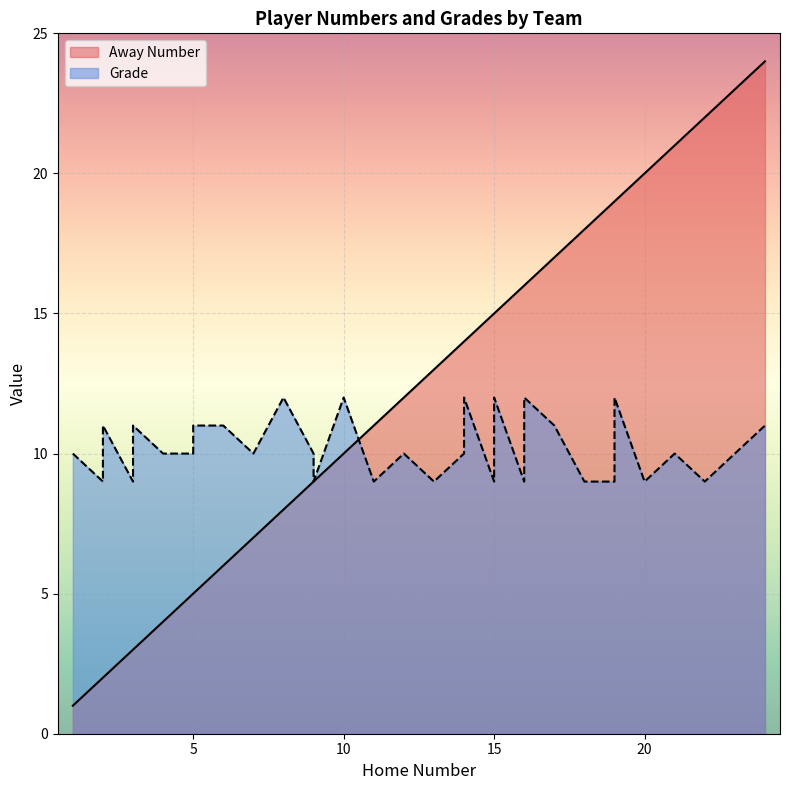

Where does the Away Number series first go above 14?

15